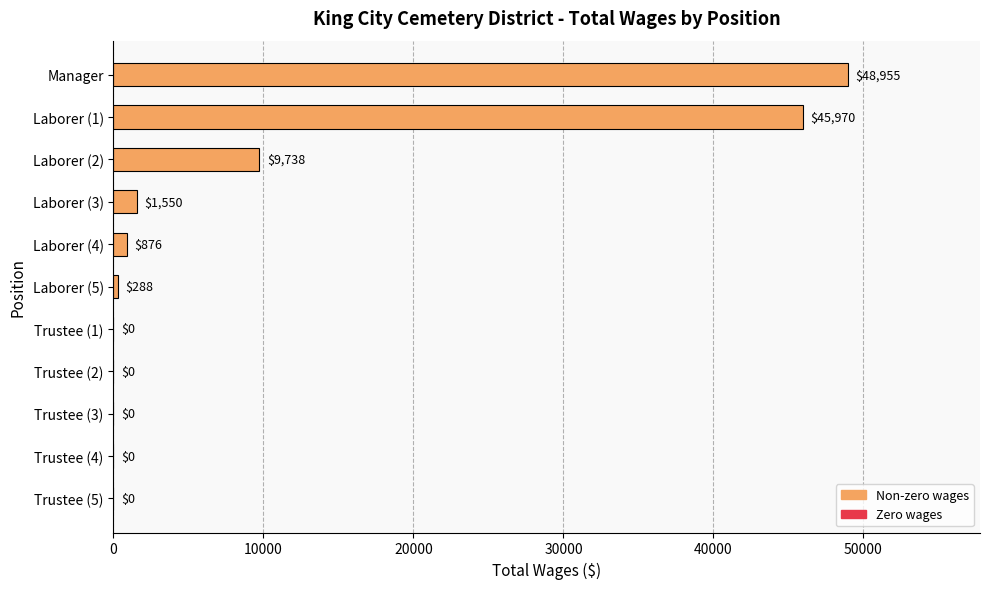

The value at Trustee (3) is -33987. True or false?

False